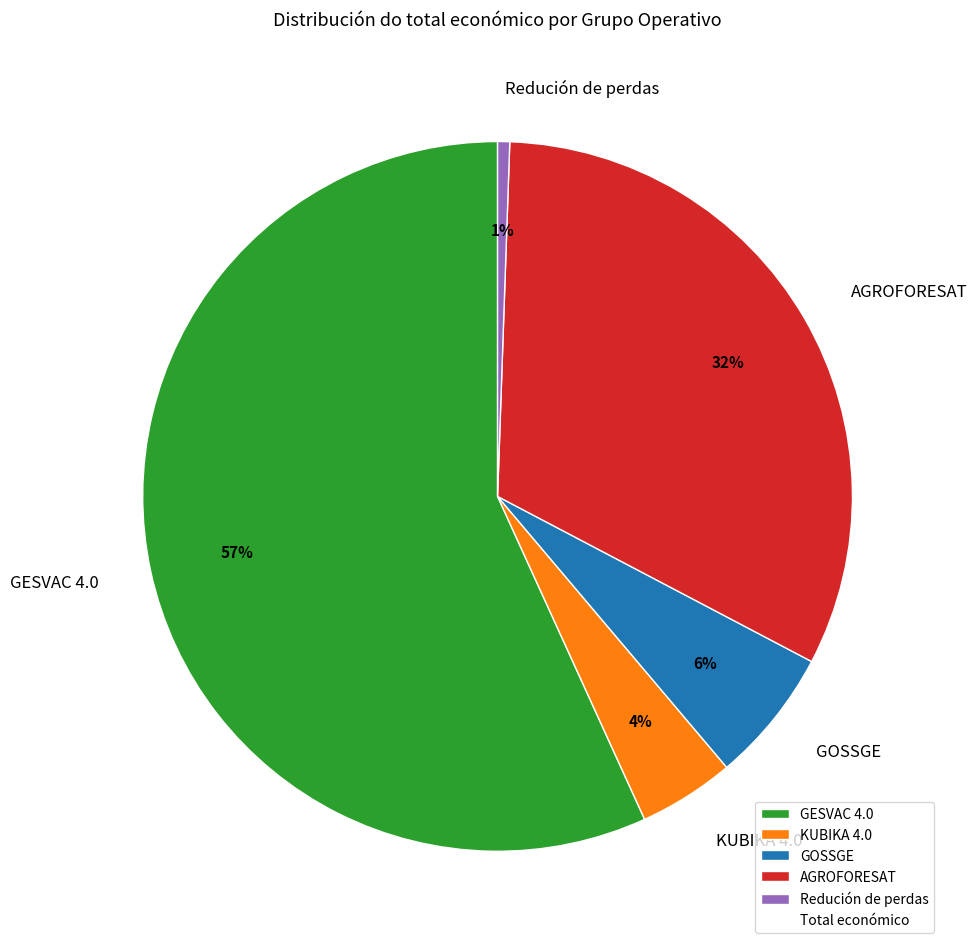

Between KUBIKA 4.0 and GOSSGE, which is larger?

GOSSGE